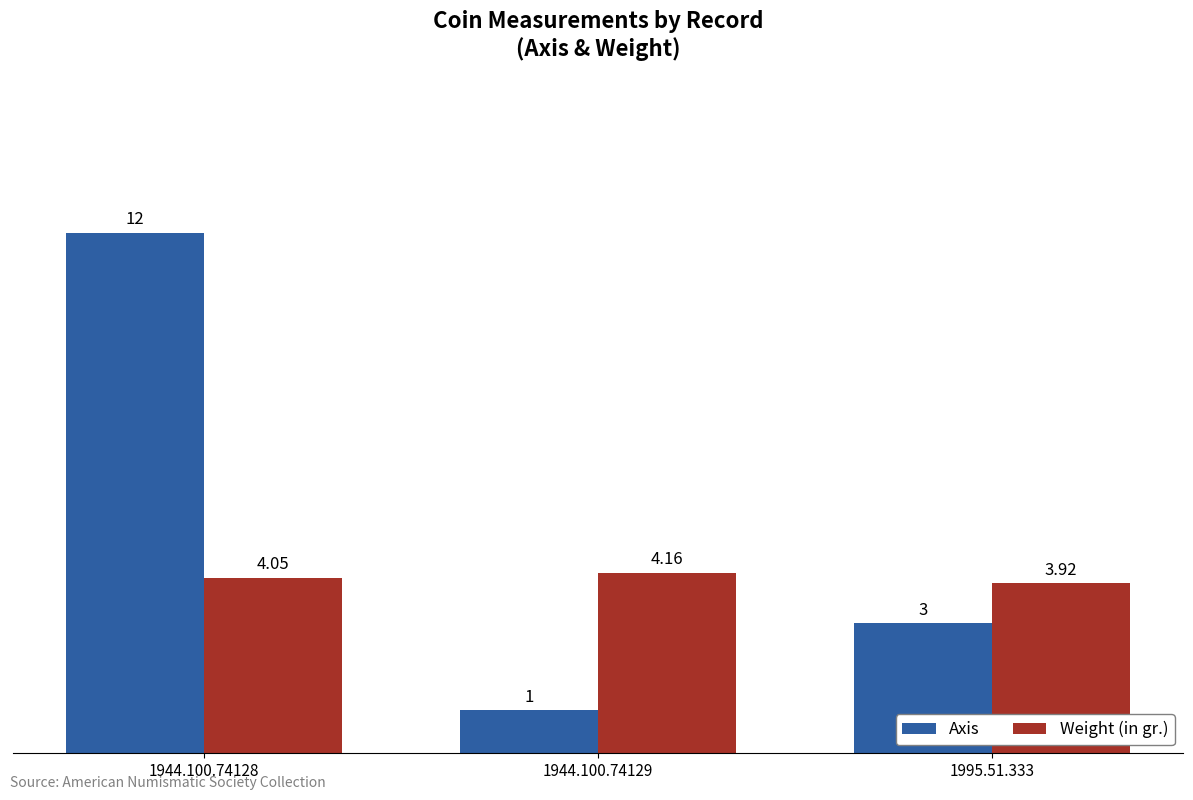

Which category has the highest value across all series?

1944.100.74128